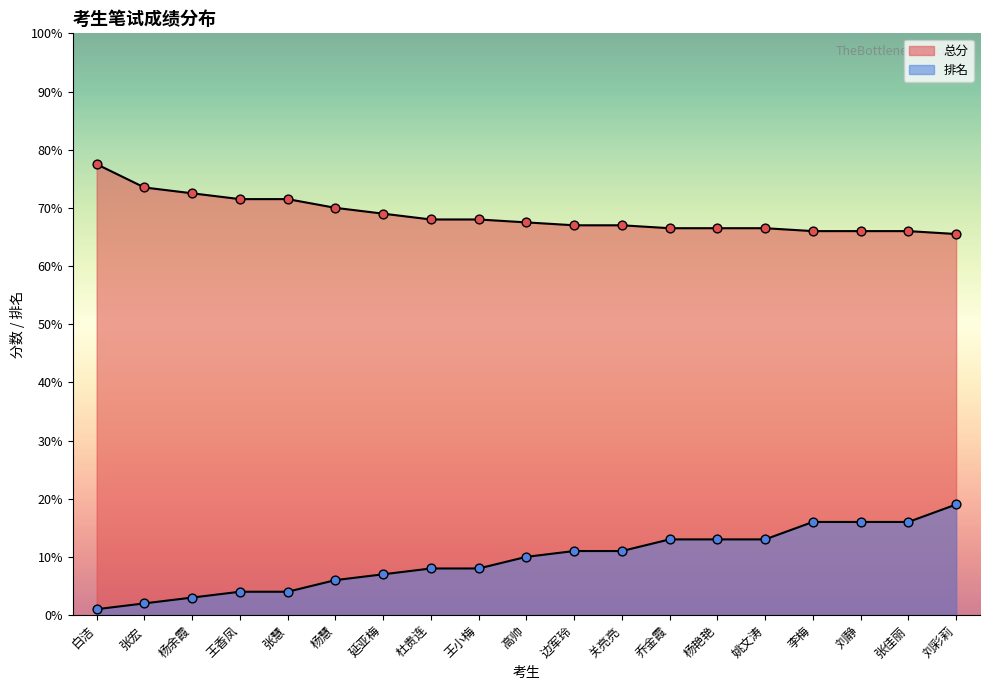

Which series has the largest total across all categories?

总分